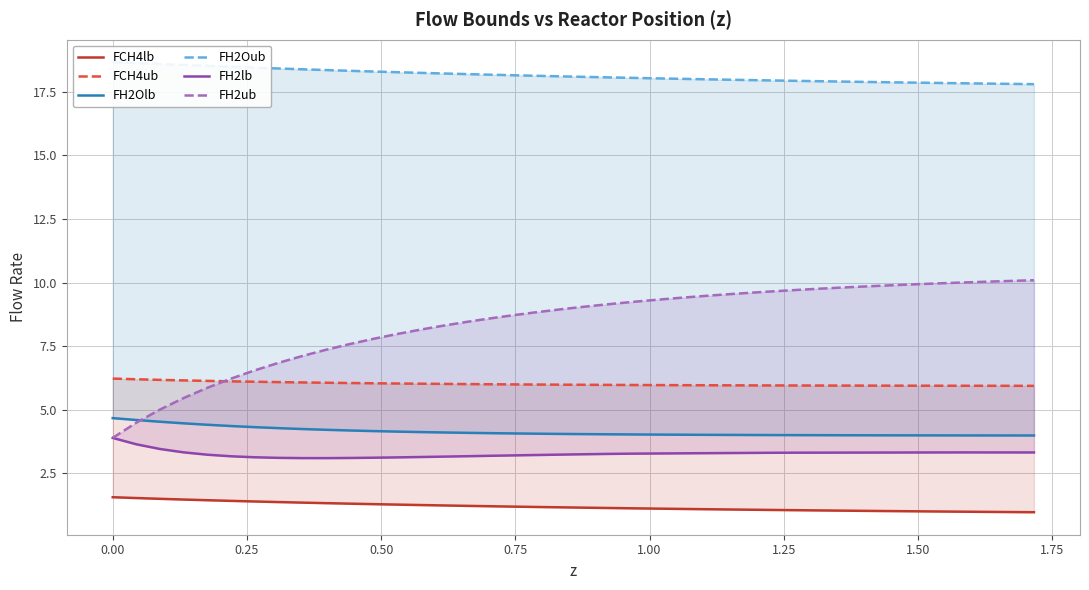

True or false: FH2Olb and FCH4ub cross at least once.

False